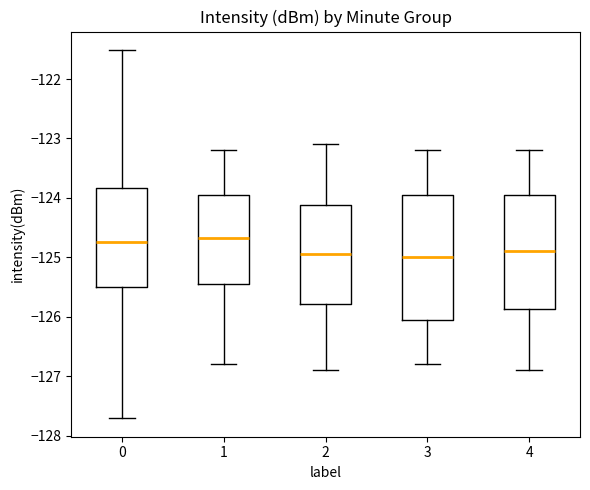

Reading left to right, read every box against the y-axis: the position of its median line, the range the box covers, and the ends of its whiskers. The values are not printed on the chart, so give them approximately, as read against the axis.

0: median -124.7, box -125.5 to -123.8, whiskers -127.7 to -121.5
1: median -124.7, box -125.4 to -123.9, whiskers -126.8 to -123.2
2: median -124.9, box -125.8 to -124.1, whiskers -126.9 to -123.1
3: median -125.0, box -126.0 to -123.9, whiskers -126.8 to -123.2
4: median -124.9, box -125.9 to -123.9, whiskers -126.9 to -123.2